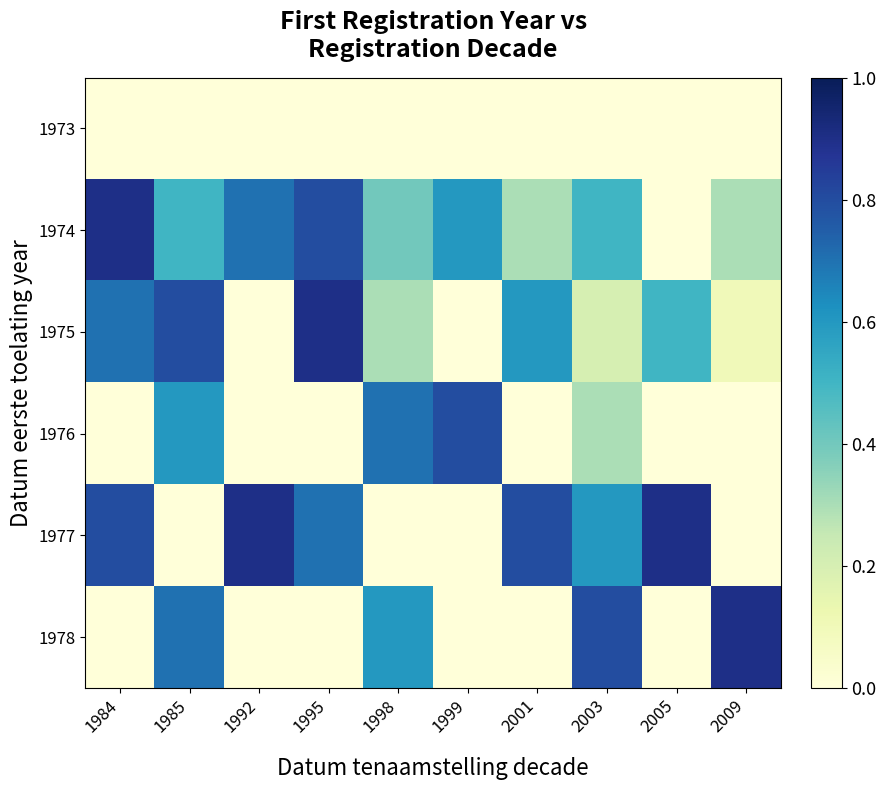

Reading left to right, what are all the values shown in this chart?

1973: 1984=0.0	1985=0.0	1992=0.0	1995=0.0	1998=0.0	1999=0.0	2001=0.0	2003=0.0	2005=0.0	2009=0.0
1974: 1984=0.9	1985=0.5	1992=0.7	1995=0.8	1998=0.4	1999=0.6	2001=0.3	2003=0.5	2005=0.0	2009=0.3
1975: 1984=0.7	1985=0.8	1992=0.0	1995=0.9	1998=0.3	1999=0.0	2001=0.6	2003=0.2	2005=0.5	2009=0.1
1976: 1984=0.0	1985=0.6	1992=0.0	1995=0.0	1998=0.7	1999=0.8	2001=0.0	2003=0.3	2005=0.0	2009=0.0
1977: 1984=0.8	1985=0.0	1992=0.9	1995=0.7	1998=0.0	1999=0.0	2001=0.8	2003=0.6	2005=0.9	2009=0.0
1978: 1984=0.0	1985=0.7	1992=0.0	1995=0.0	1998=0.6	1999=0.0	2001=0.0	2003=0.8	2005=0.0	2009=0.9